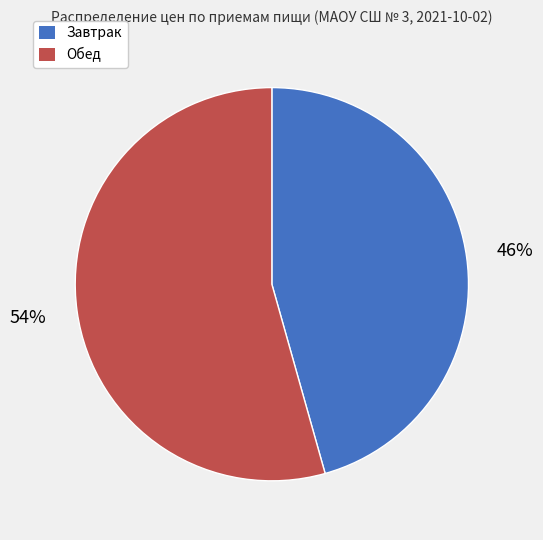

Which slice is the largest?

Обед